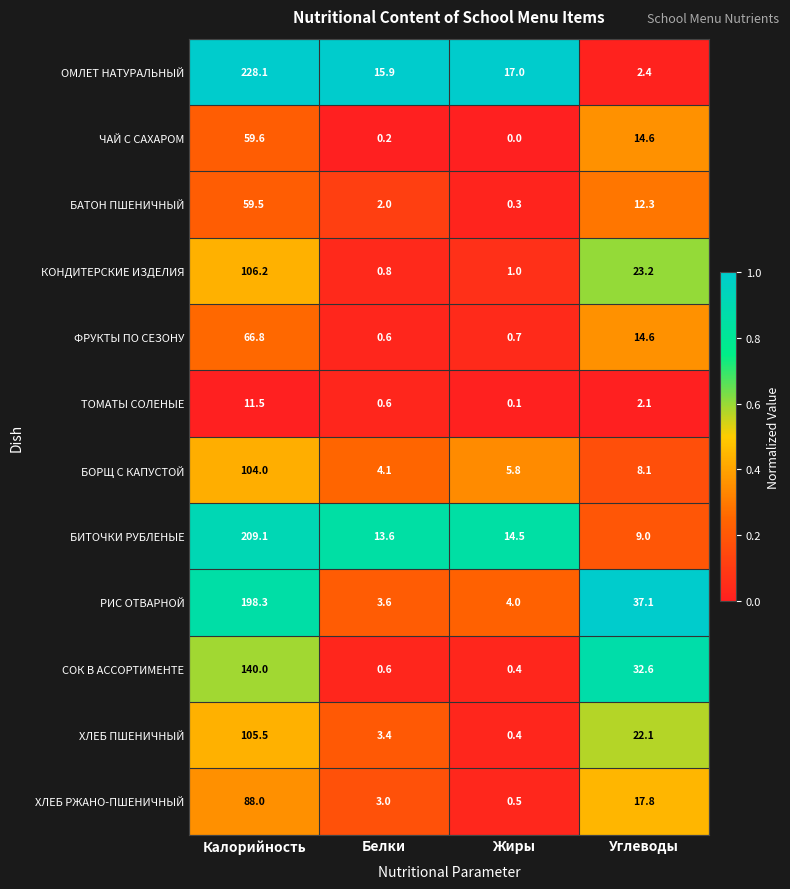

The value of ЧАЙ С САХАРОМ at Жиры is 0.0. True or false?

True